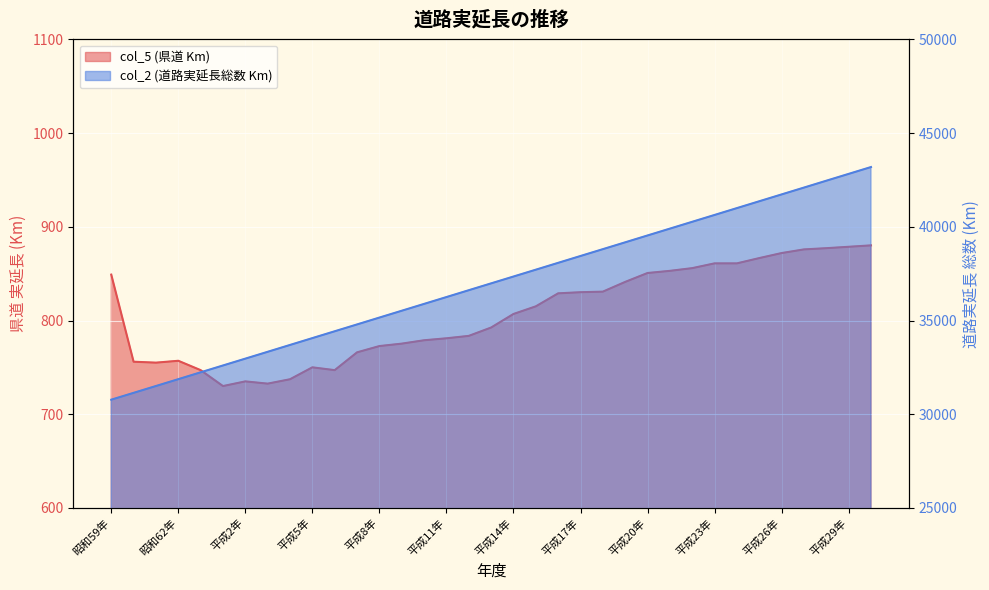

True or false: col_5 (県道 Km) and col_2 (道路実延長総数 Km) intersect in this chart.

False